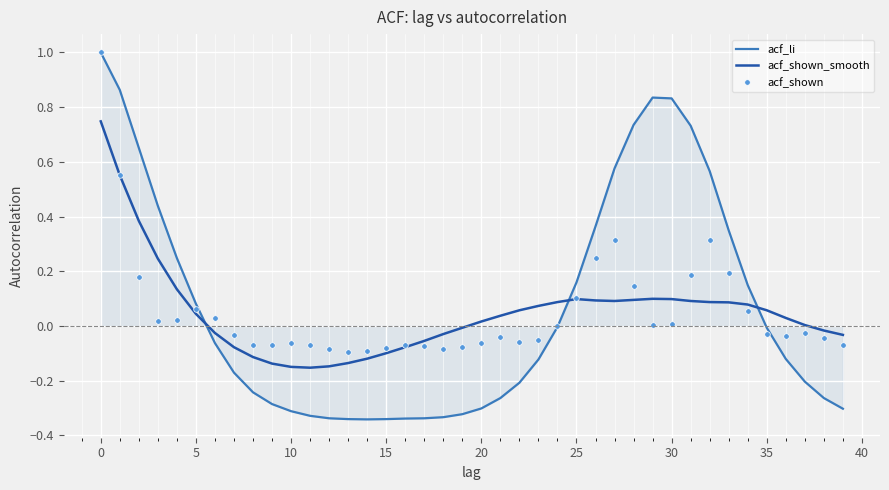

True or false: acf_li and acf_shown_smooth intersect in this chart.

True